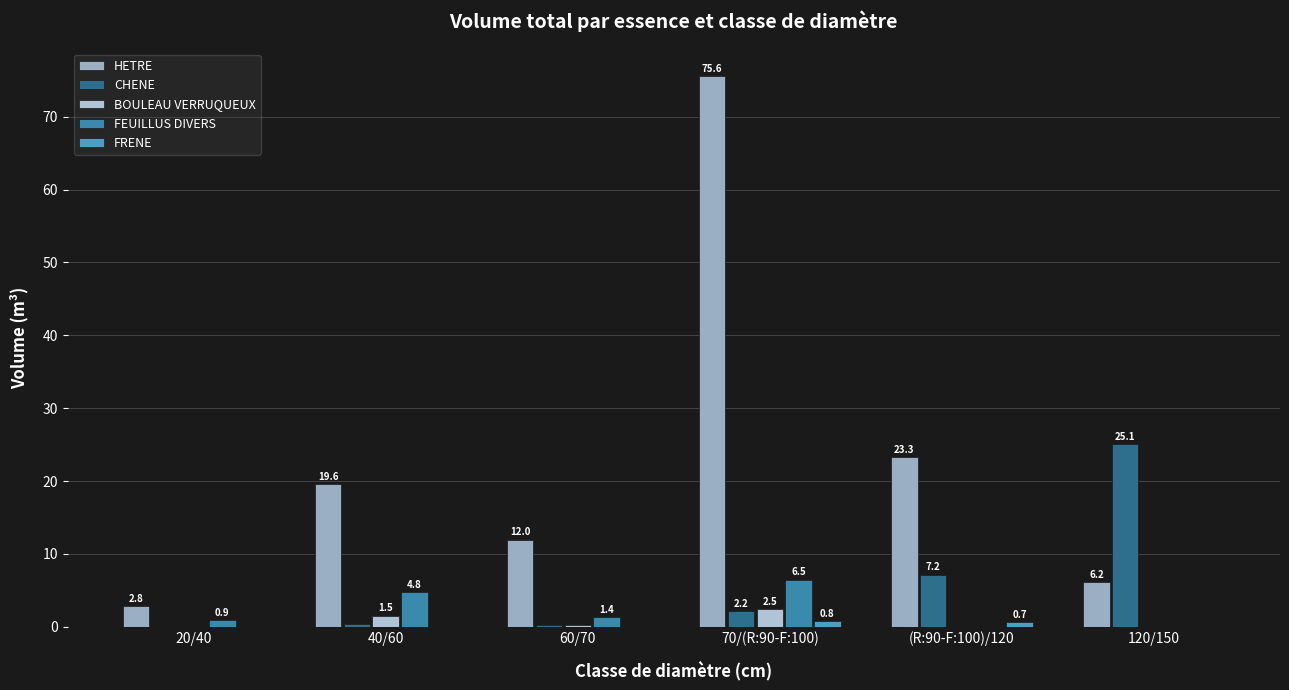

What are all the series names shown in the legend?

HETRE, CHENE, BOULEAU VERRUQUEUX, FEUILLUS DIVERS, FRENE